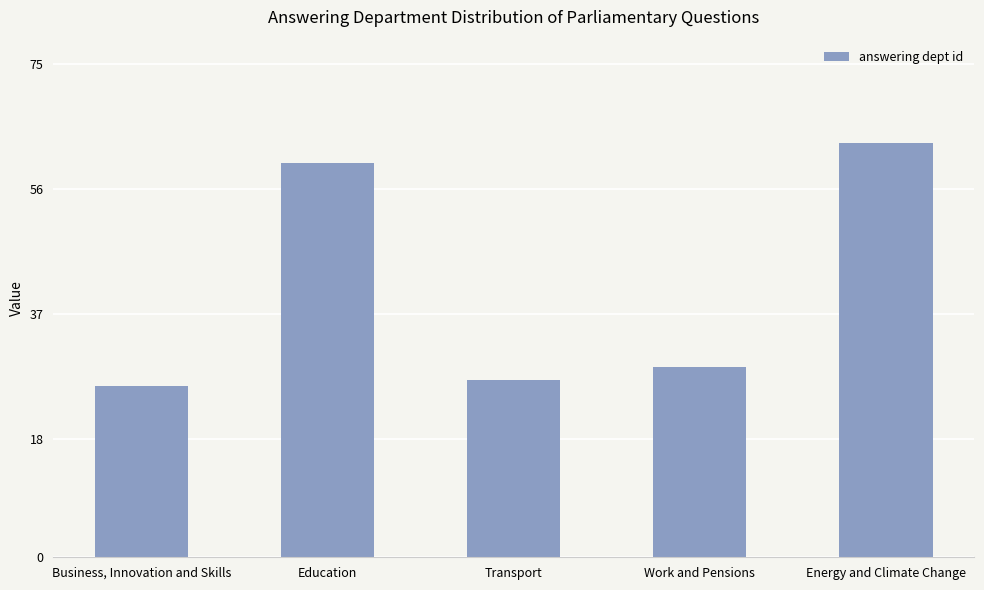

Reading left to right, list all the values displayed in this chart.

26	60	27	29	63